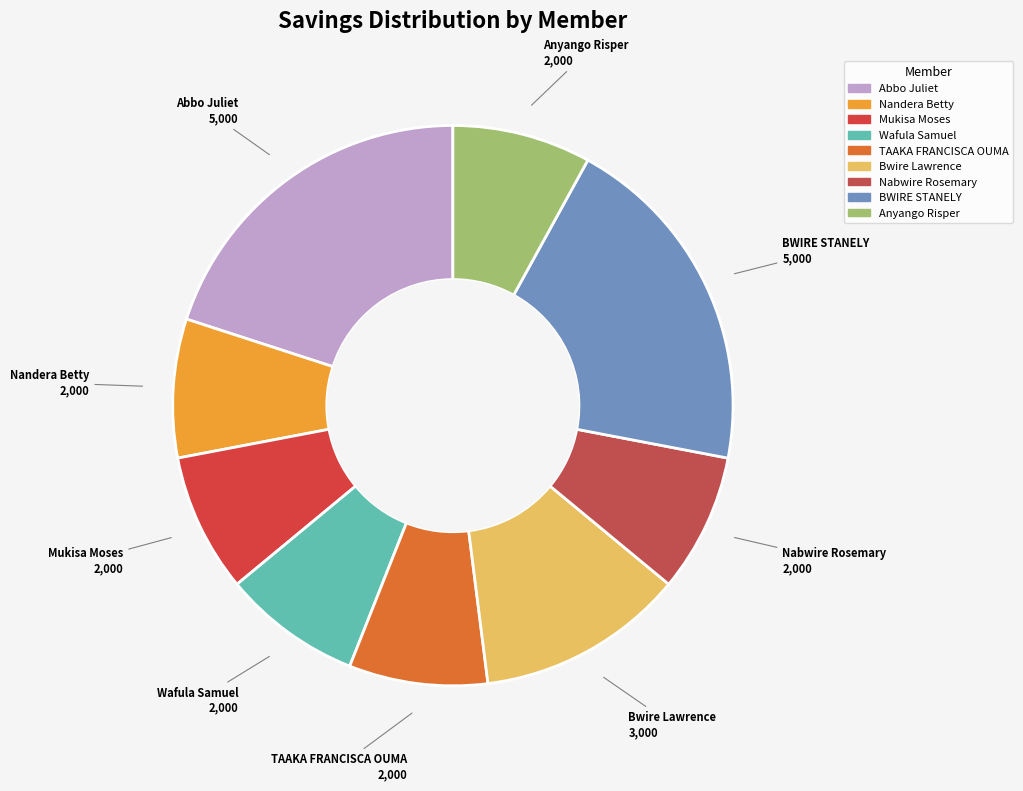

Approximately how many times larger is the value at Wafula Samuel compared to TAAKA FRANCISCA OUMA?

1.0